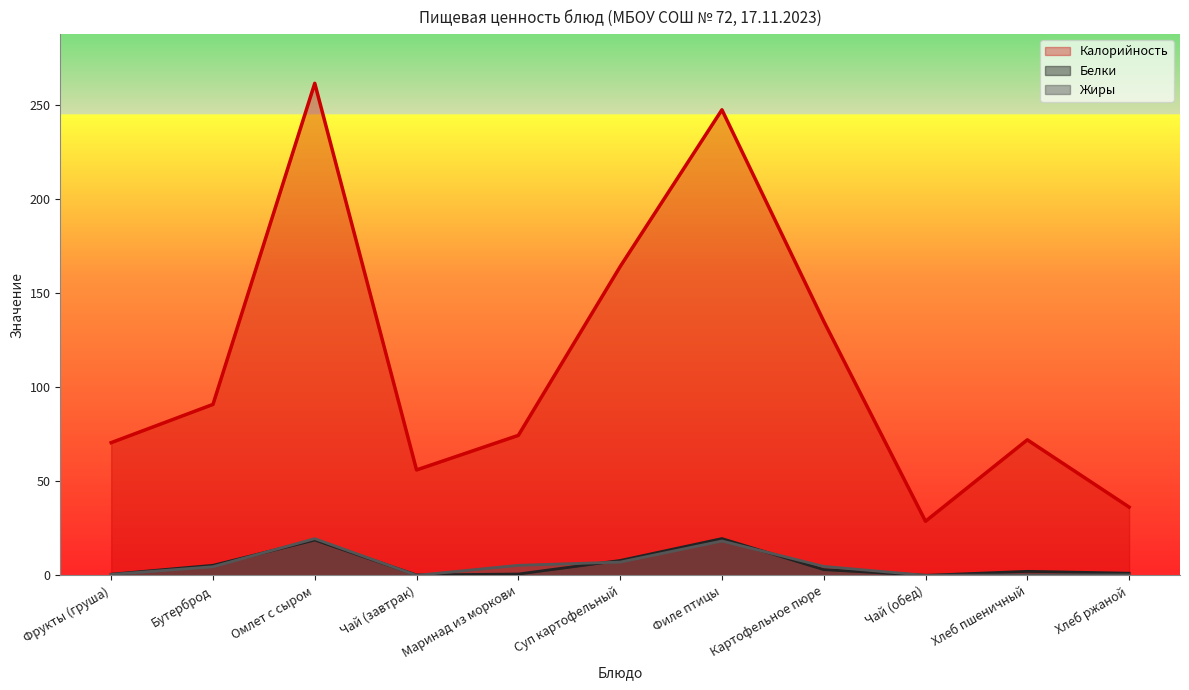

Which category has the lowest value in the Жиры series?

Чай (завтрак)